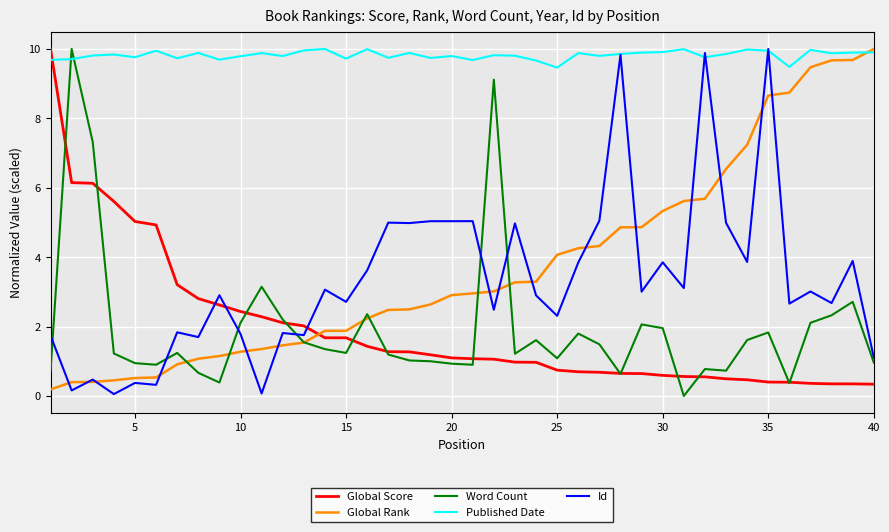

What is the highest value of the Global Score series?

10.0